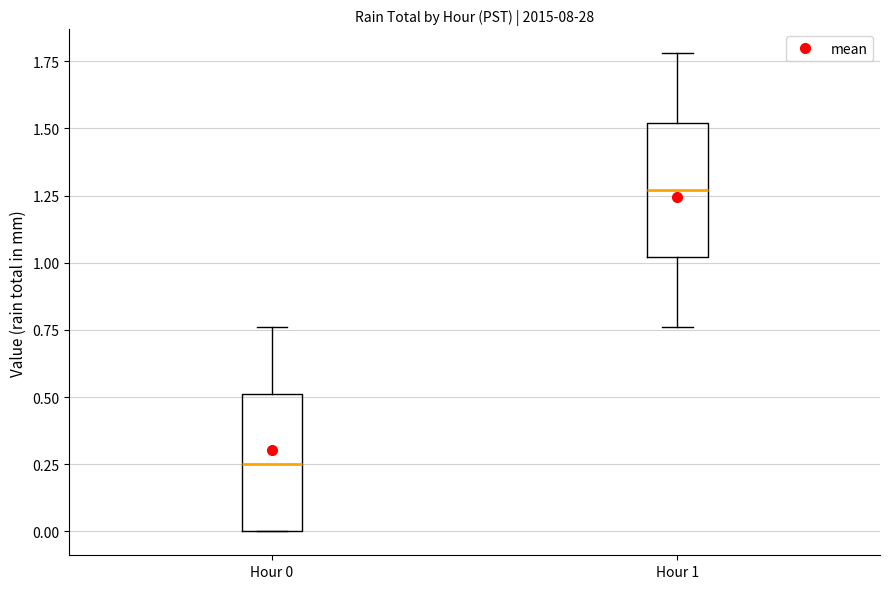

Reading left to right, read every box against the y-axis: the position of its median line, the range the box covers, and the ends of its whiskers. The values are not printed on the chart, so give them approximately, as read against the axis.

Hour 0: median 0.25, box 0.00 to 0.50, whiskers 0.00 to 0.75
Hour 1: median 1.25, box 1.00 to 1.50, whiskers 0.75 to 1.80